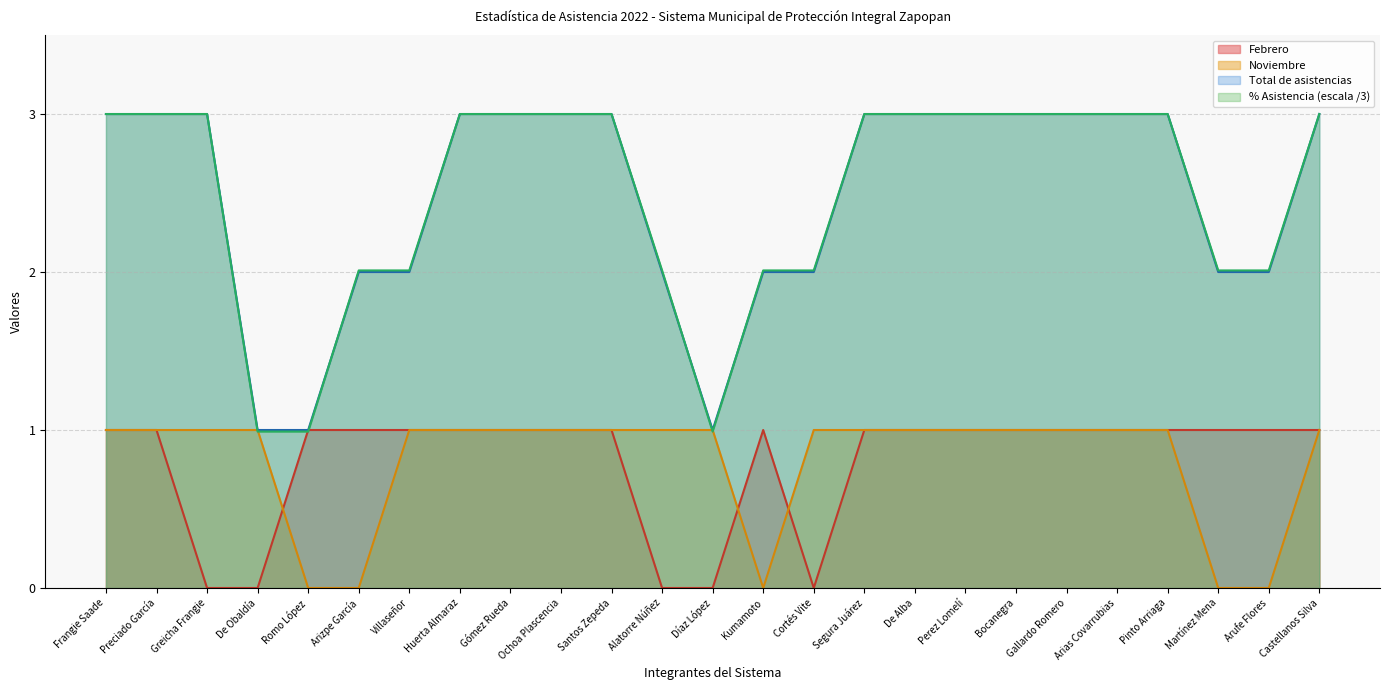

What is the average value of the Total de asistencias series?

2.5